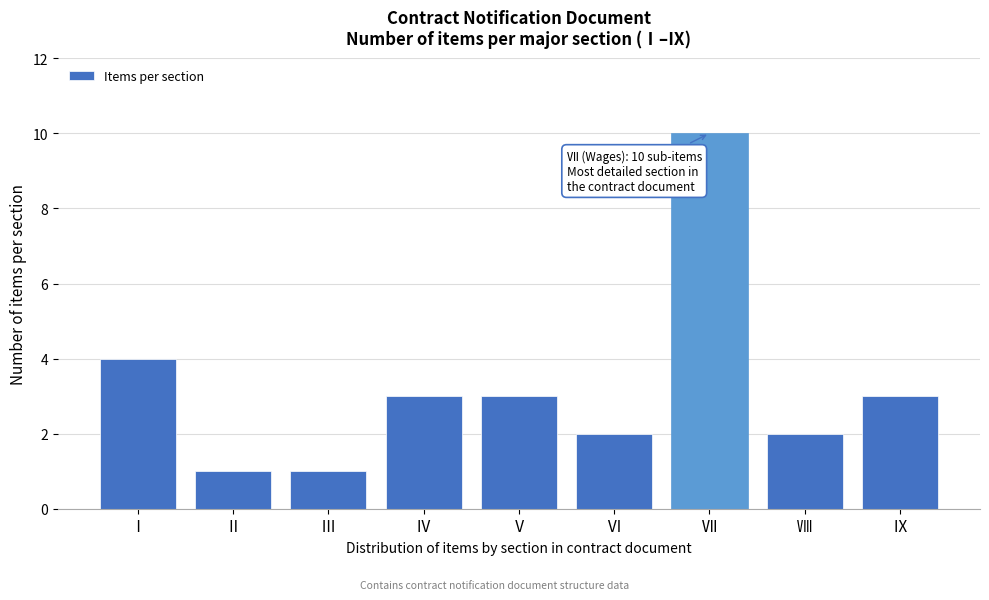

Reading right to left, what are all the values shown in this chart?

Ⅸ=3	Ⅷ=2	Ⅶ=10	Ⅵ=2	Ⅴ=3	Ⅳ=3	Ⅲ=1	Ⅱ=1	Ⅰ=4